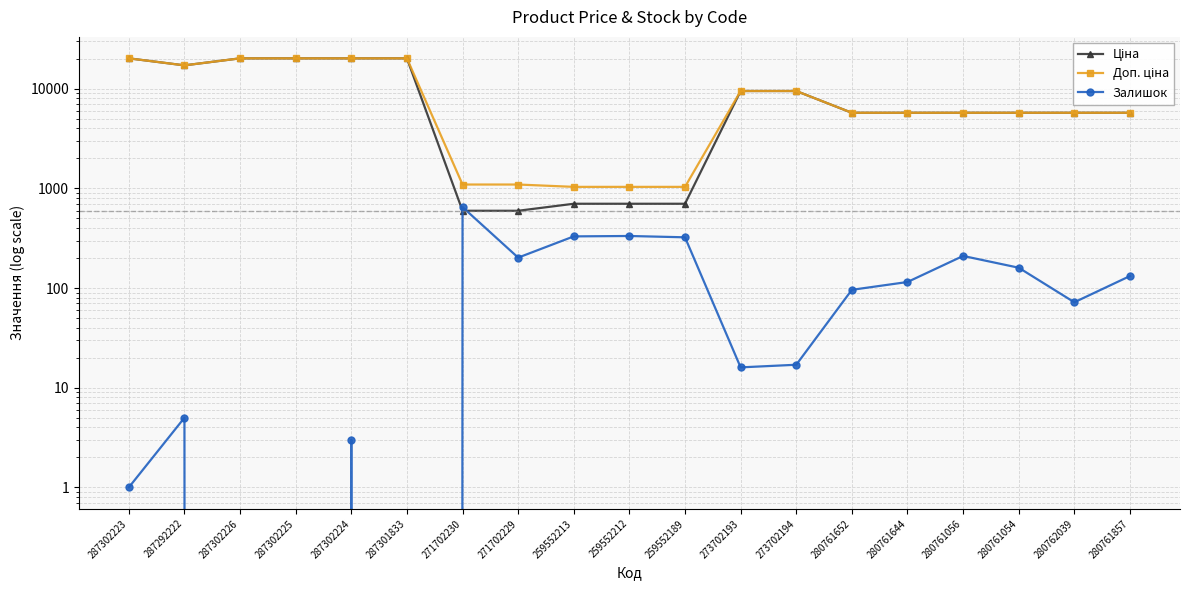

At which label does Доп. ціна reach its peak?

287302223